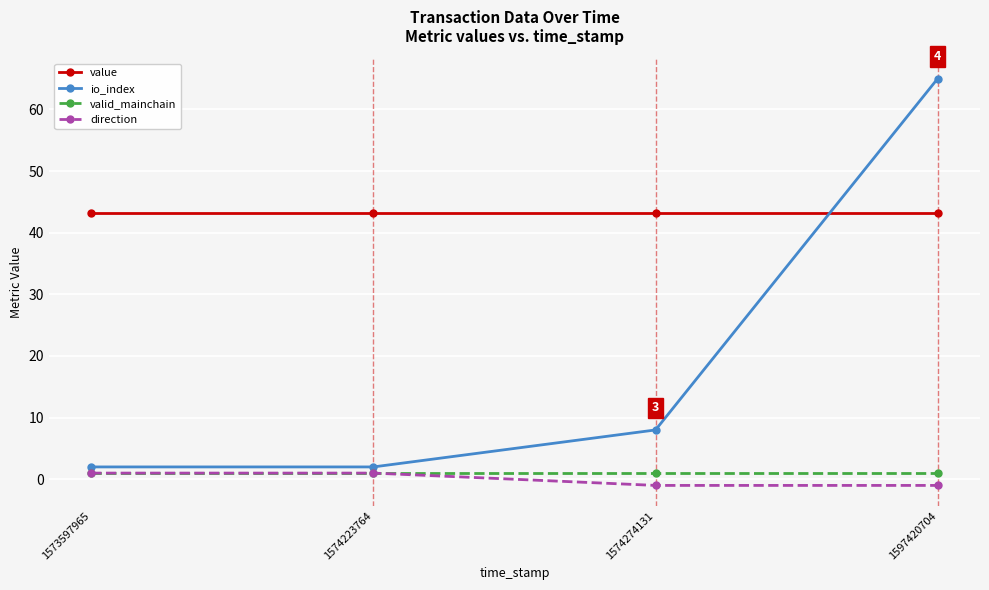

Which series has the widest spread of values?

io_index